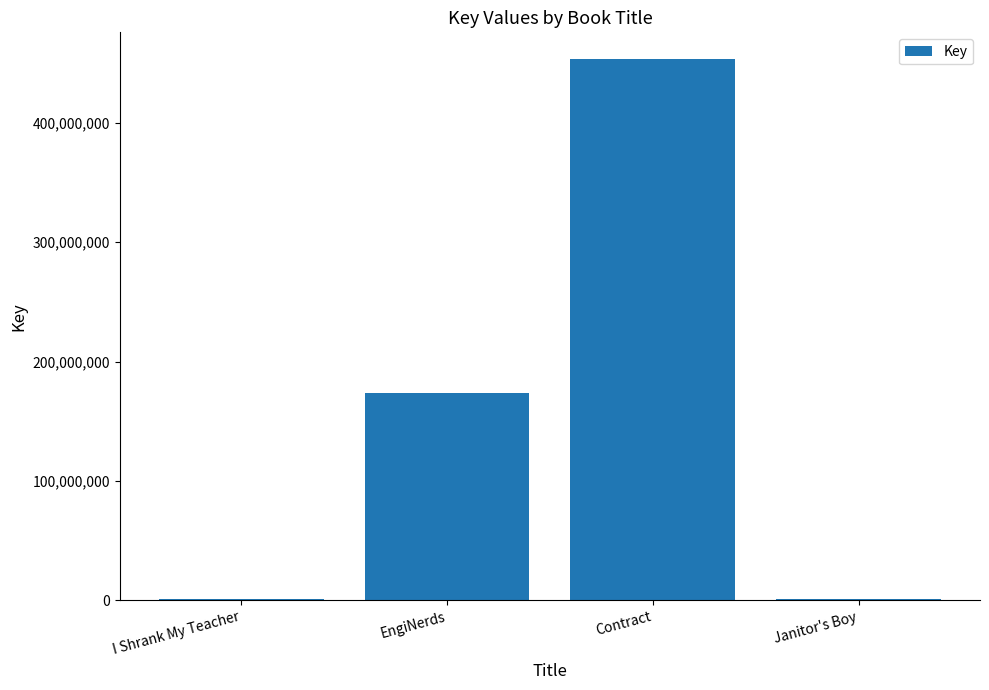

What is the maximum value shown in the chart?

452872080